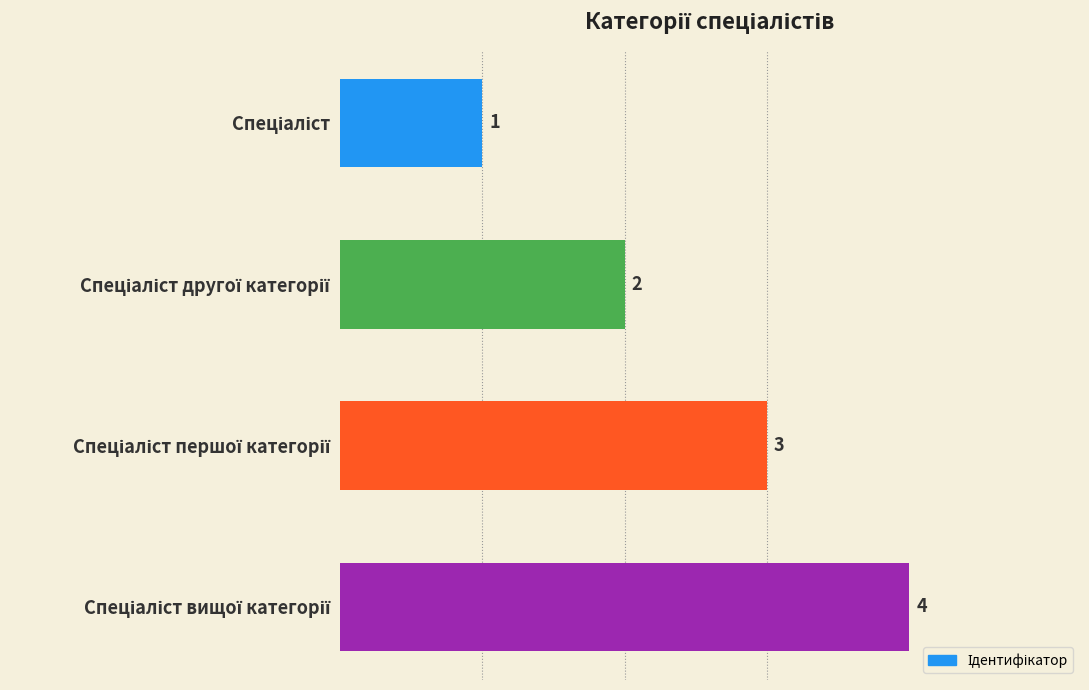

What is the smallest value displayed?

1